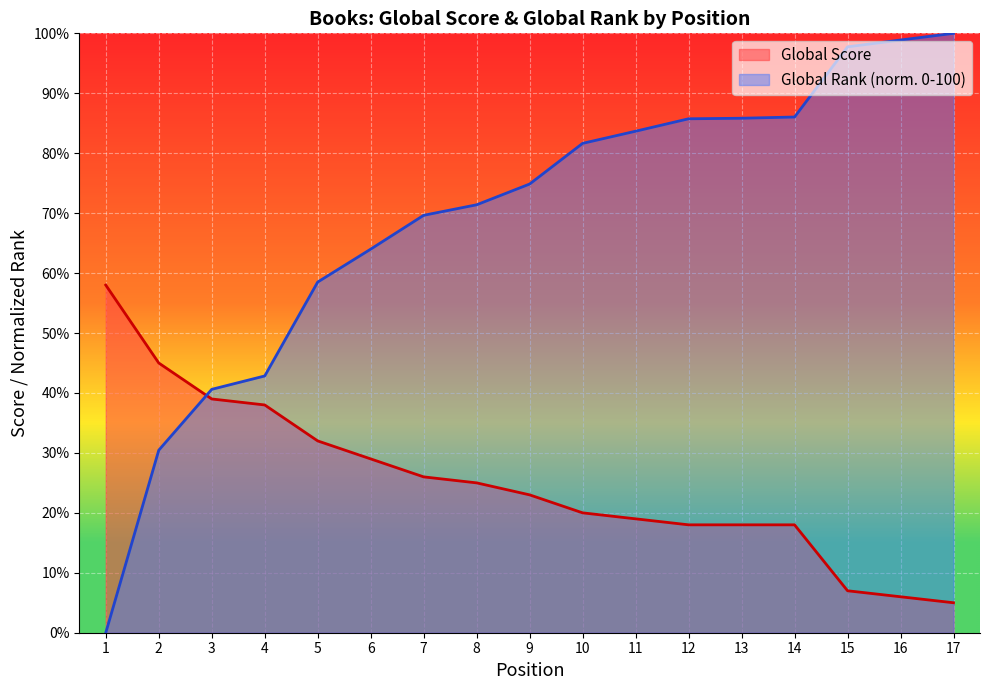

Where does the Global Score series first go above 23?

1